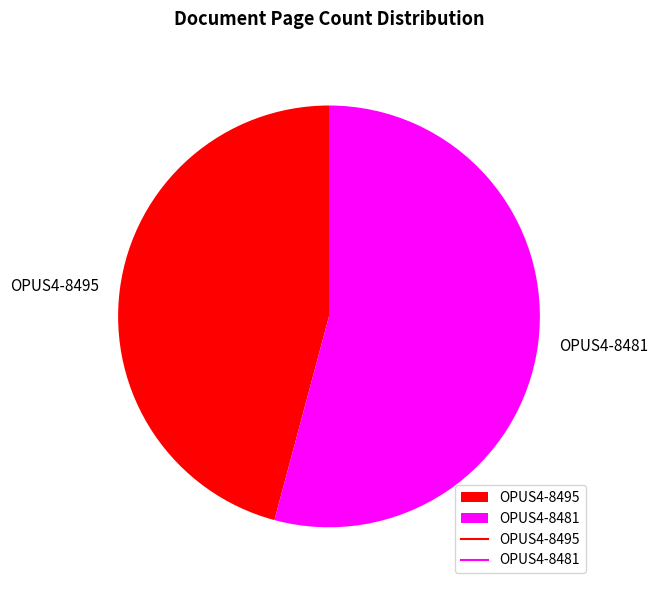

Rank the categories by value from highest to lowest.

OPUS4-8481, OPUS4-8495